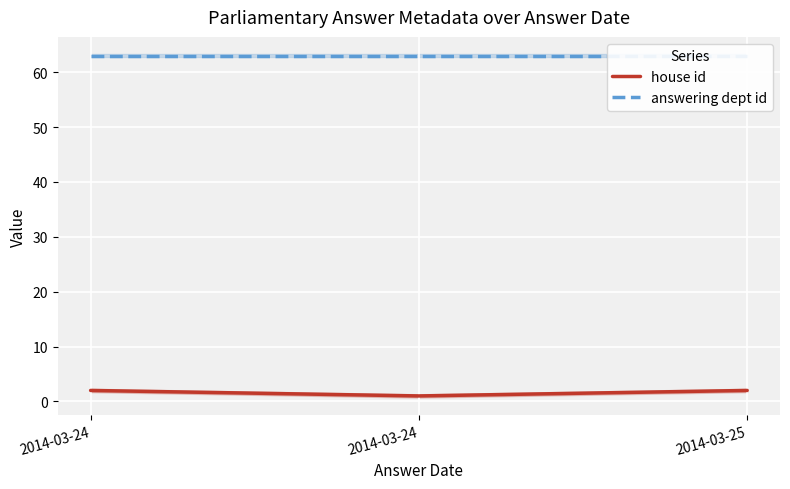

How many series are shown in this chart?

2